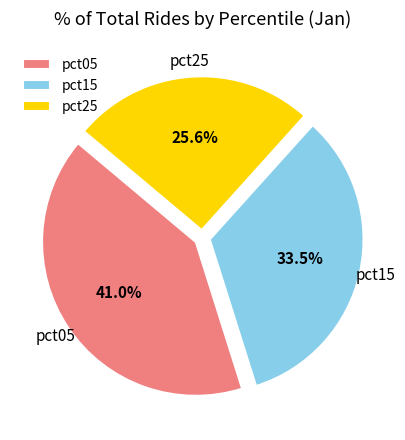

Do pct15 and pct05 together represent more than half of the pie?

Yes